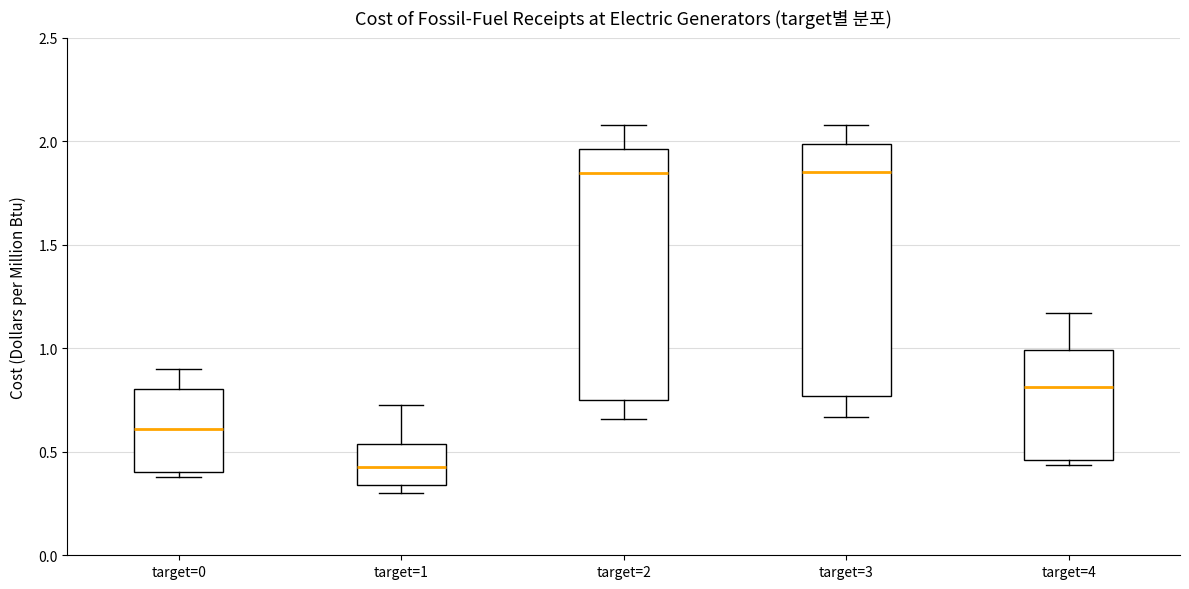

Reading left to right, read every box against the y-axis: the position of its median line, the range the box covers, and the ends of its whiskers. The values are not printed on the chart, so give them approximately, as read against the axis.

target=0: median 0.60, box 0.40 to 0.80, whiskers 0.40 (just below the box's lower edge) to 0.90
target=1: median 0.45, box 0.35 to 0.55, whiskers 0.30 to 0.75
target=2: median 1.85, box 0.75 to 1.95, whiskers 0.65 to 2.10
target=3: median 1.85, box 0.75 to 2.00, whiskers 0.65 to 2.10
target=4: median 0.80, box 0.45 to 1.00, whiskers 0.45 (just below the box's lower edge) to 1.15